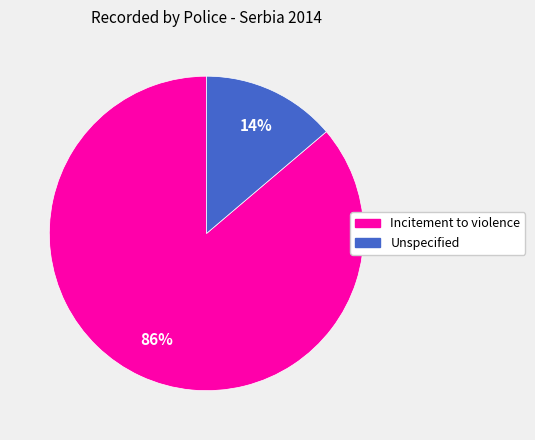

What is the smallest slice in the pie chart?

Unspecified